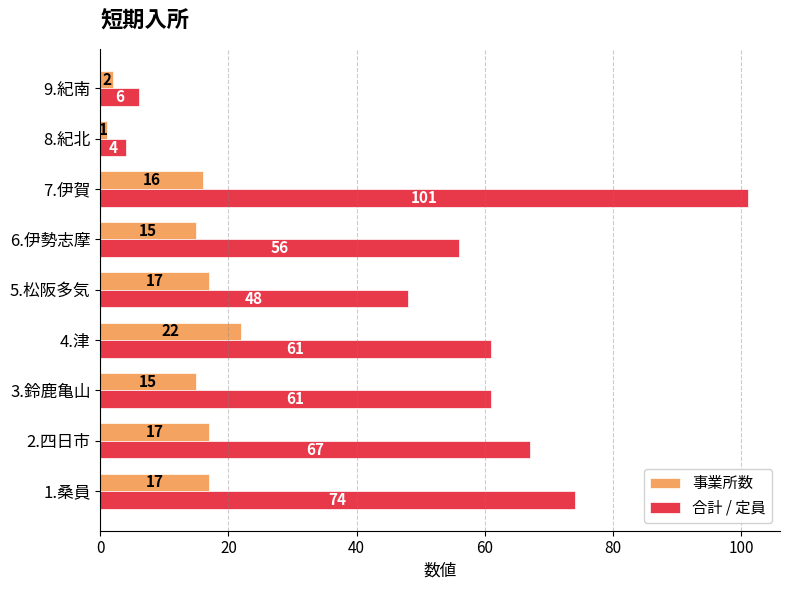

Which category has the highest value across all series?

7.伊賀